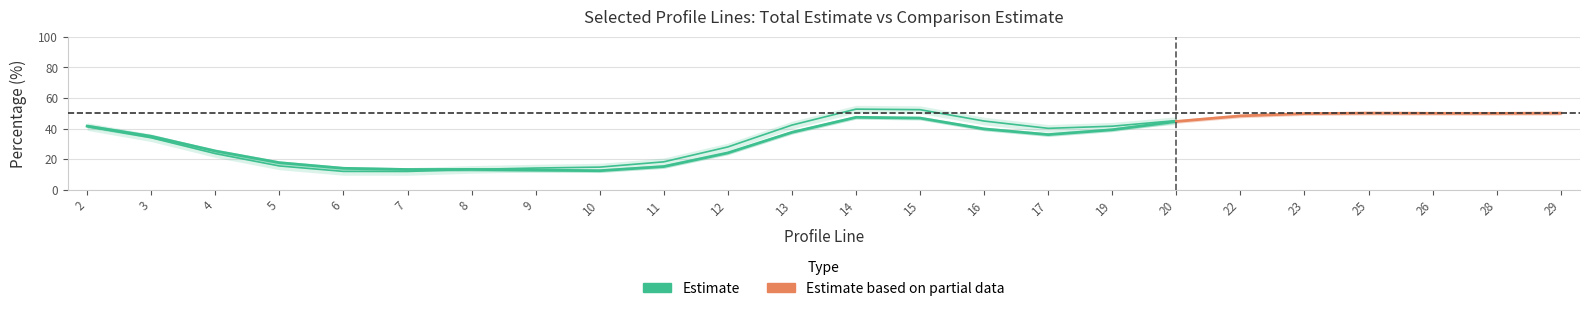

How many categories are shown in the chart?

24